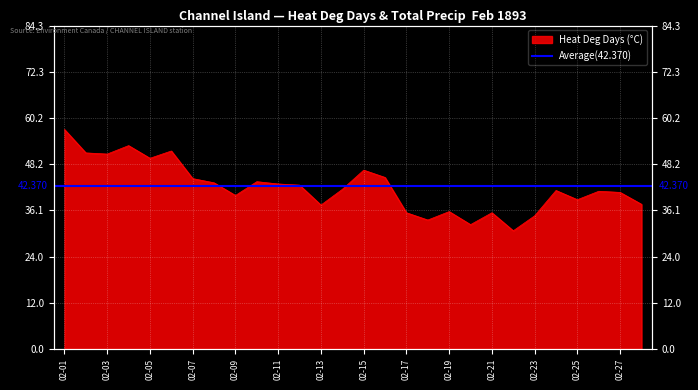

What is the sum of the values at 02-18 and 02-17?

69.1